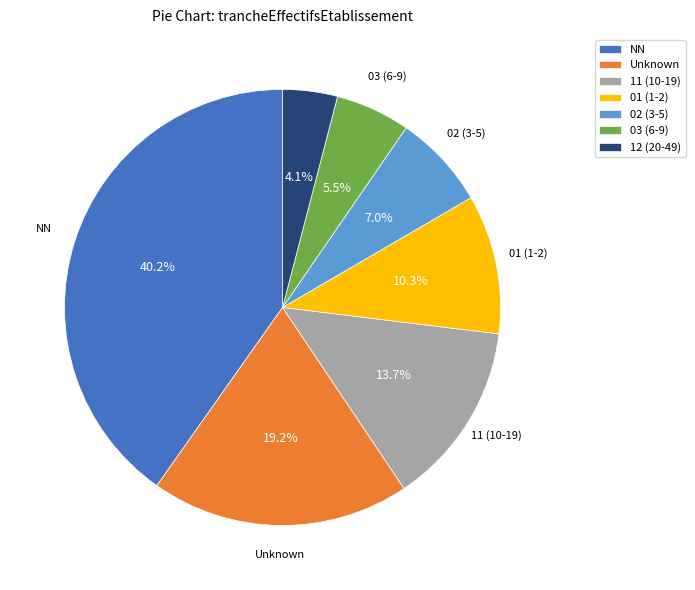

What is the smallest slice in the pie chart?

12 (20-49)